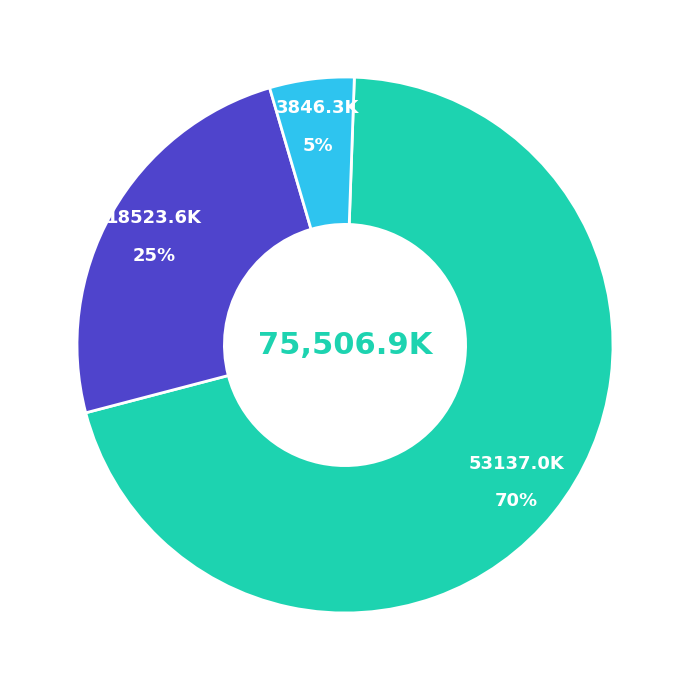

How many segments does this pie chart have?

3